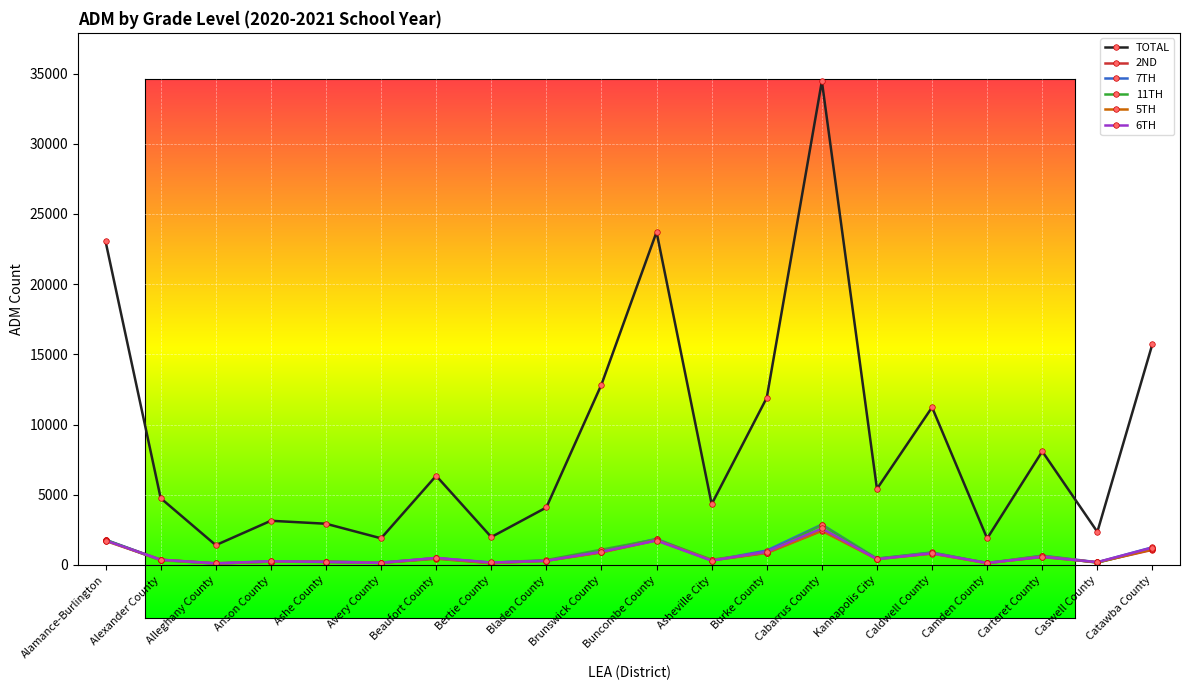

Is this an area chart (filled region under the line)?

No